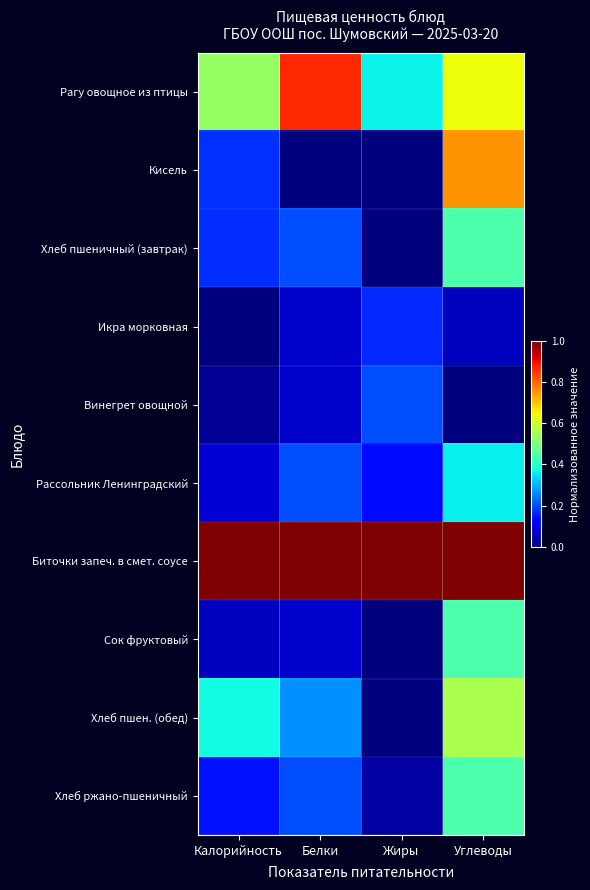

At how many categories does at least one series exceed 0?

4